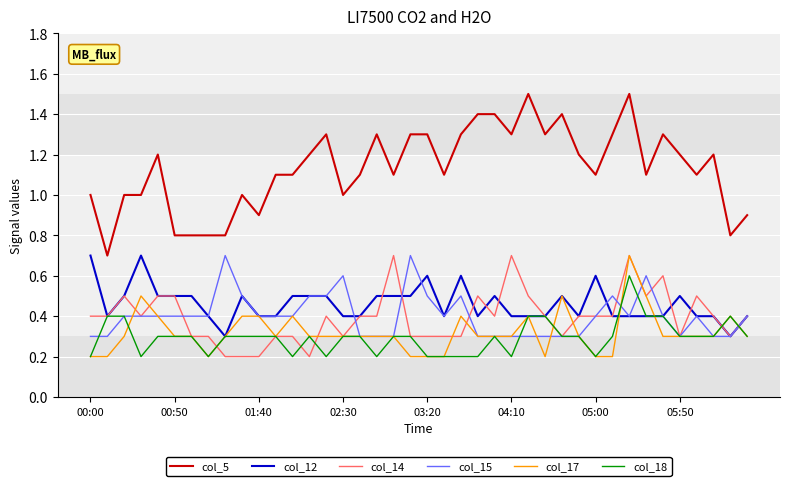

Which series has the largest total across all categories?

col_5